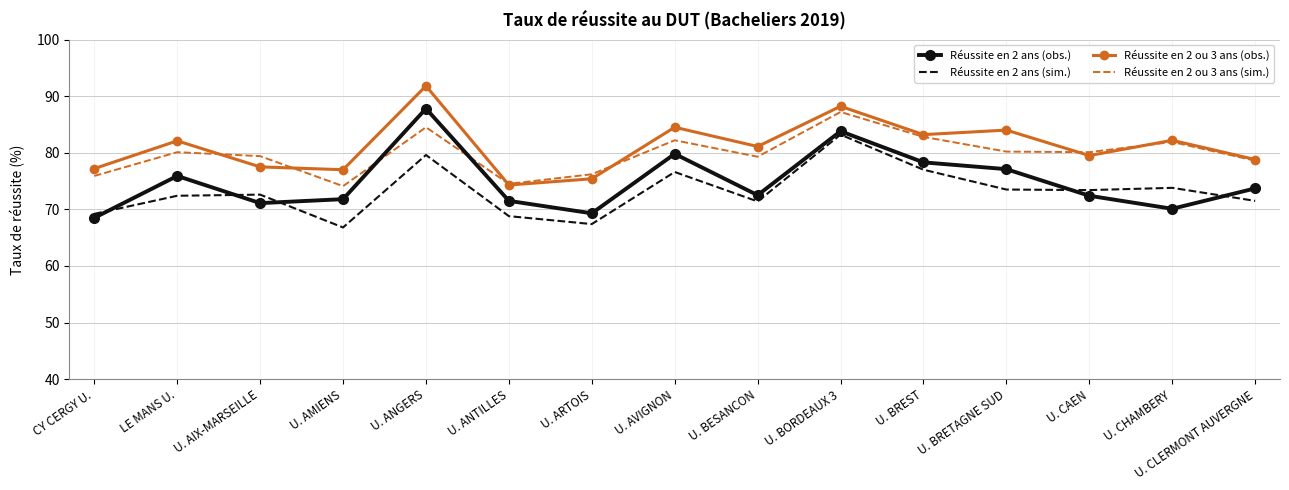

Is it true that Réussite en 2 ou 3 ans (obs.) equals 142.5 at U. CAEN?

False